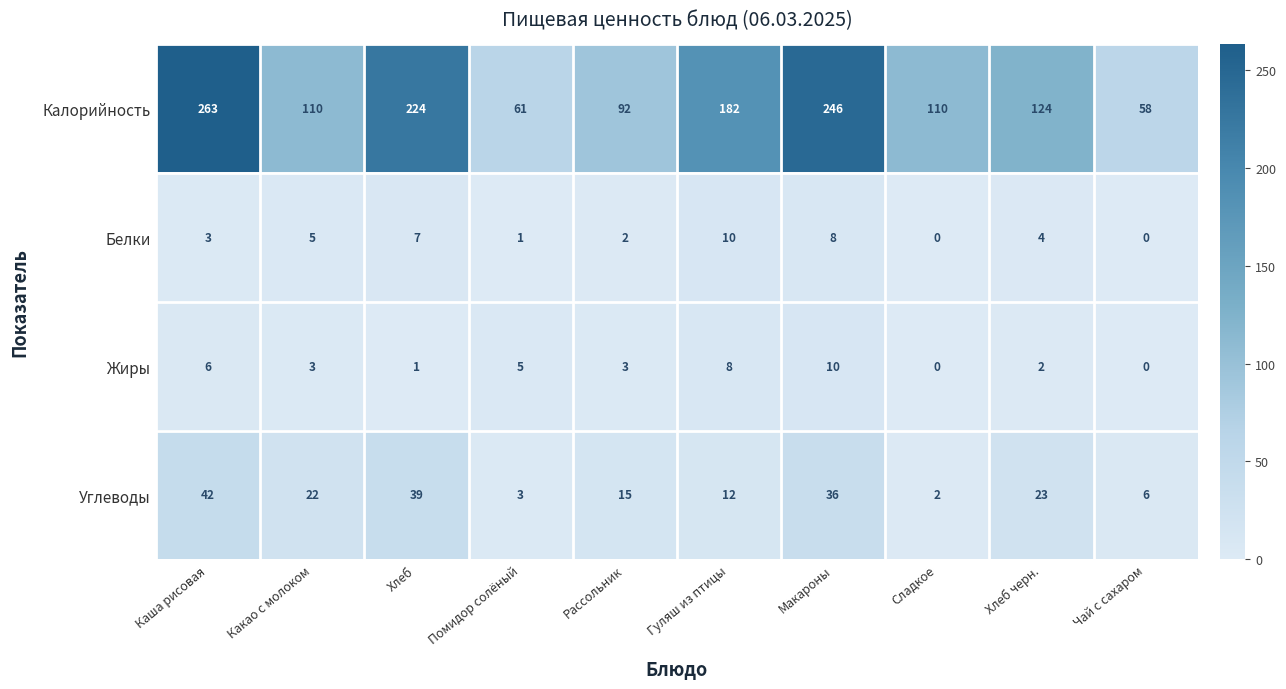

How many values in the Углеводы series are below 22?

5